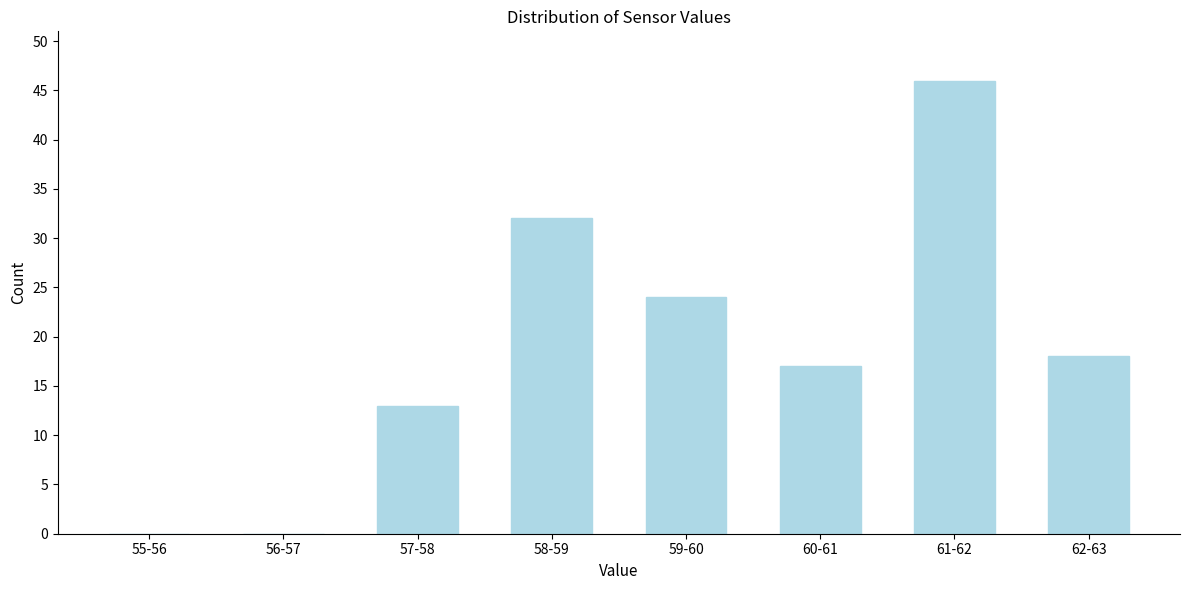

Reading left to right, list all the values displayed in this chart.

55-56=0	56-57=0	57-58=13	58-59=32	59-60=24	60-61=17	61-62=46	62-63=18